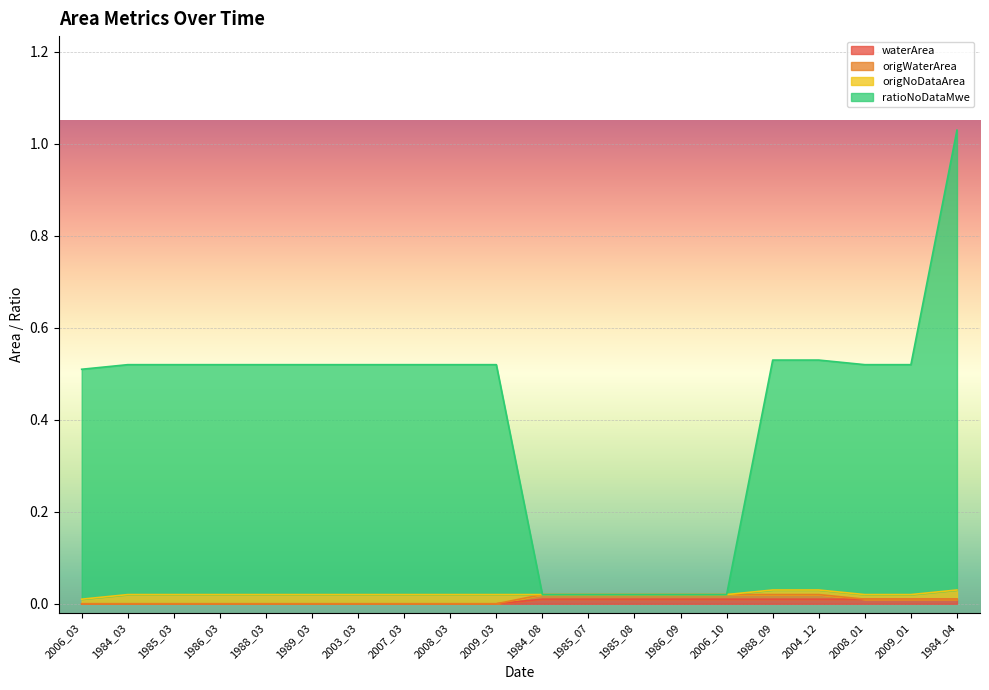

What is the difference between the maximum and minimum values in the ratioNoDataMwe series?

1.0